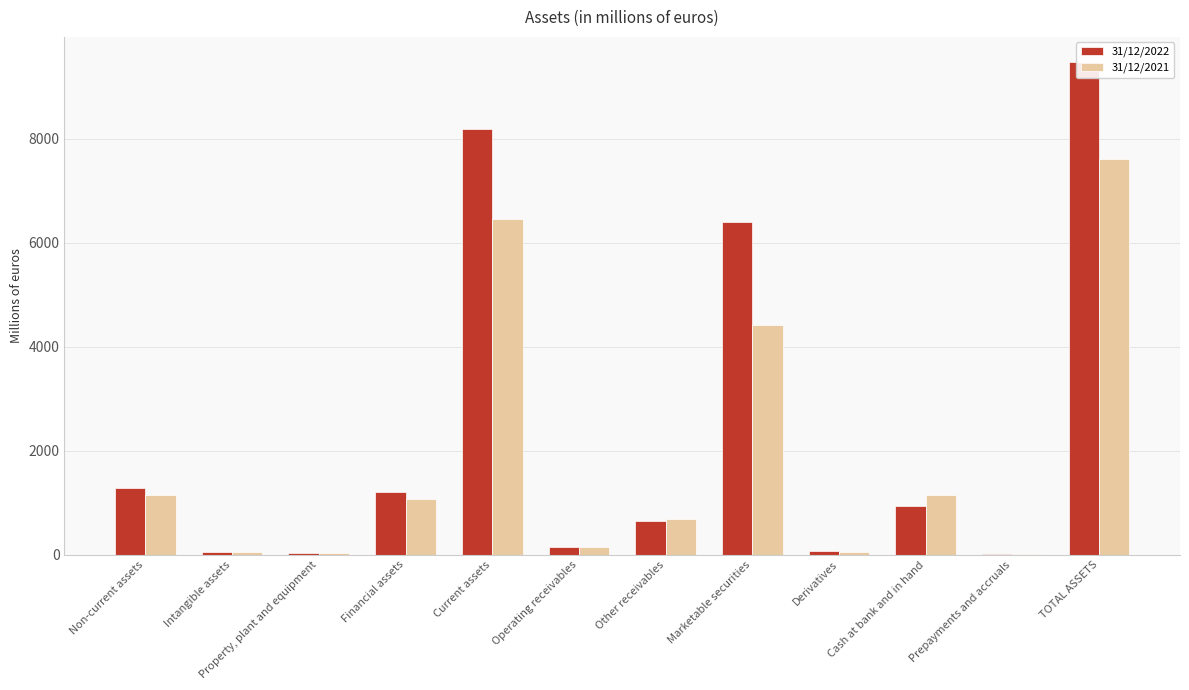

Between Other receivables and Prepayments and accruals, which series saw the biggest shift?

31/12/2021